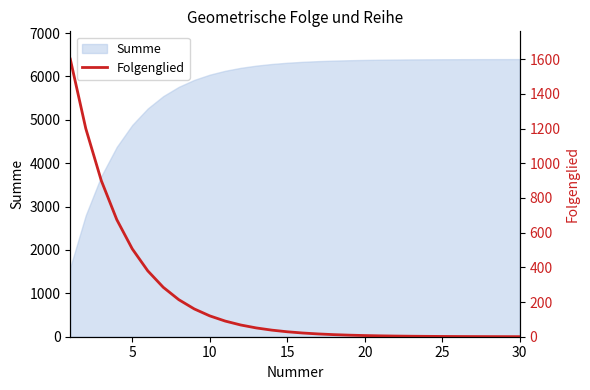

What is the highest value of the Summe series?

6398.9